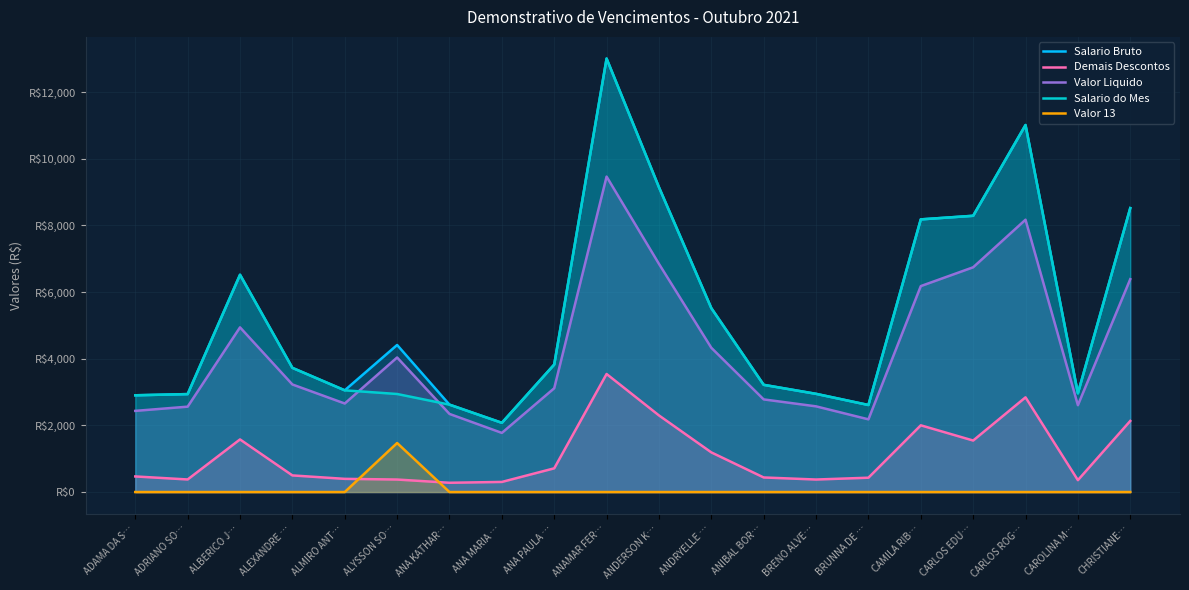

What are all the series names shown in the legend?

Salario Bruto, Demais Descontos, Valor Liquido, Salario do Mes, Valor 13